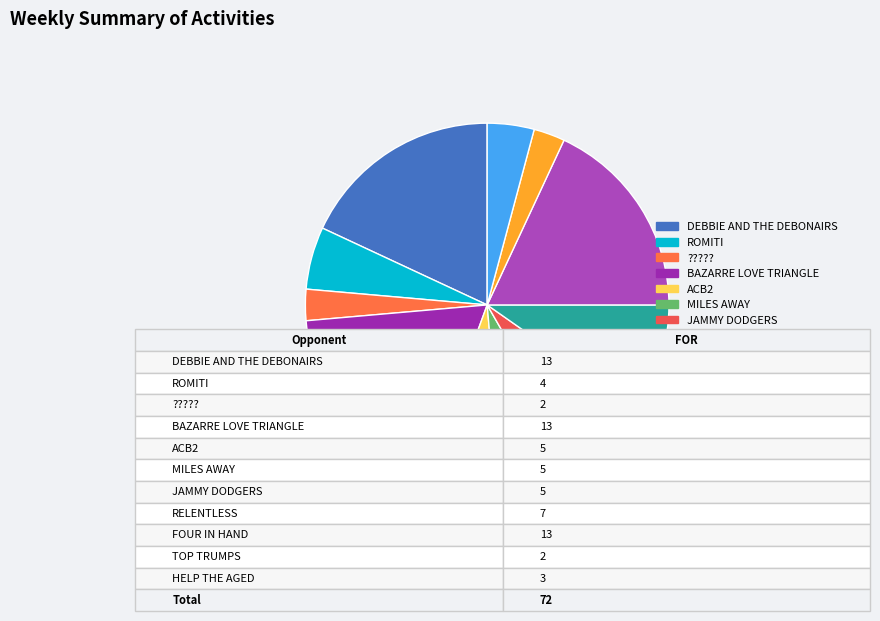

Does any single category account for the majority?

No